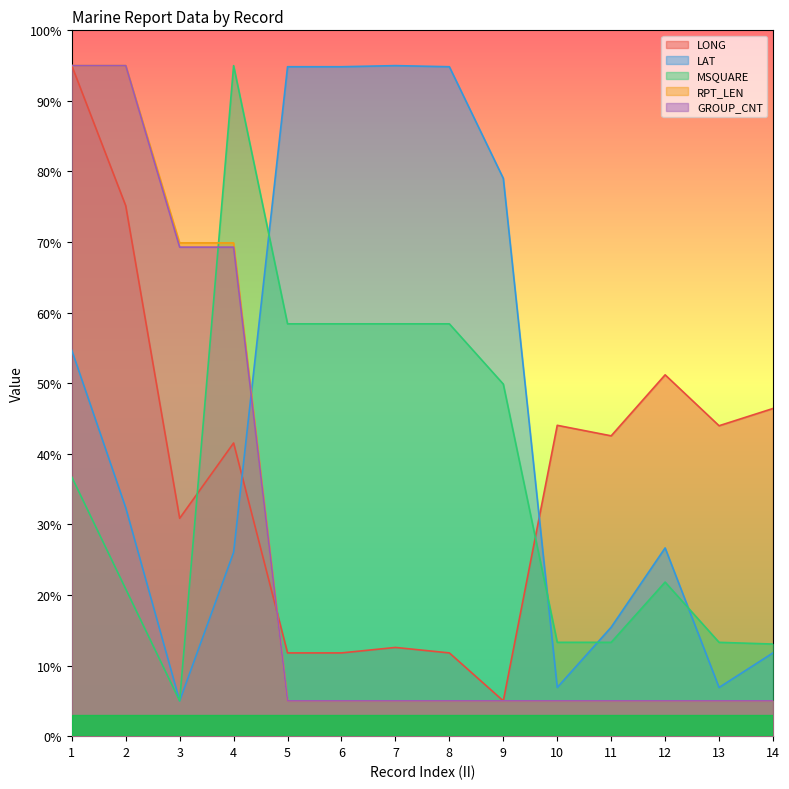

What is the maximum value for GROUP_CNT?

95.0